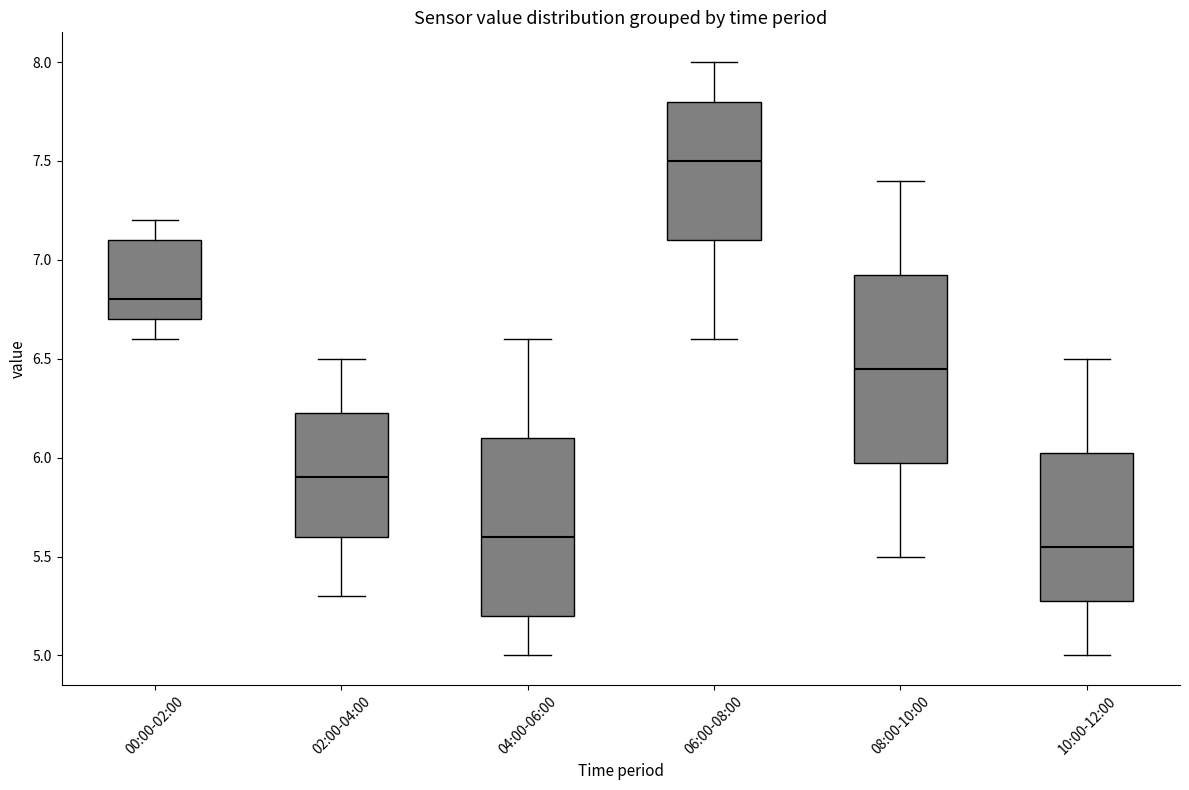

Which box has the highest median line?

06:00-08:00